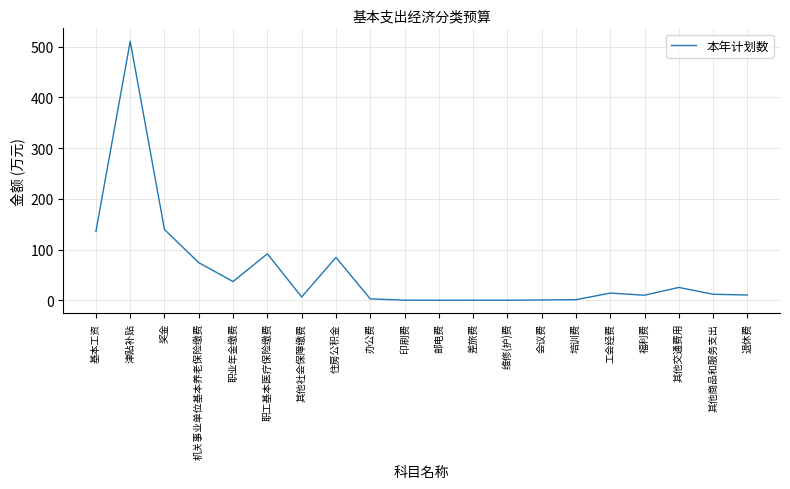

Count the number of data series in this chart.

1